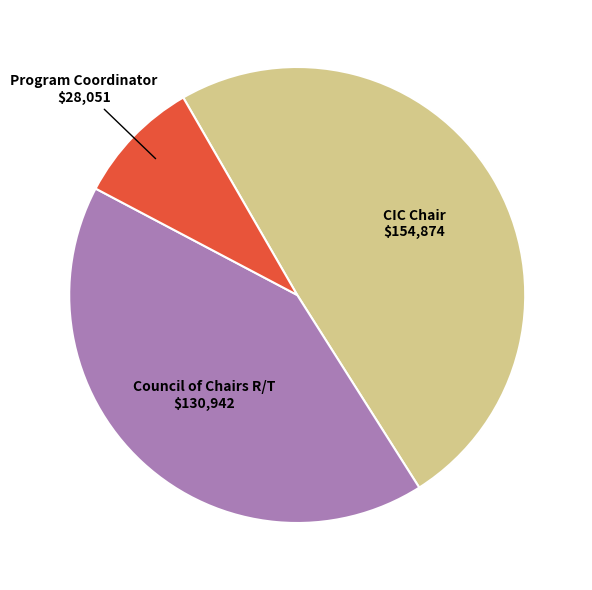

Rank the categories by value from highest to lowest.

CIC Chair, Council of Chairs R/T, Program Coordinator